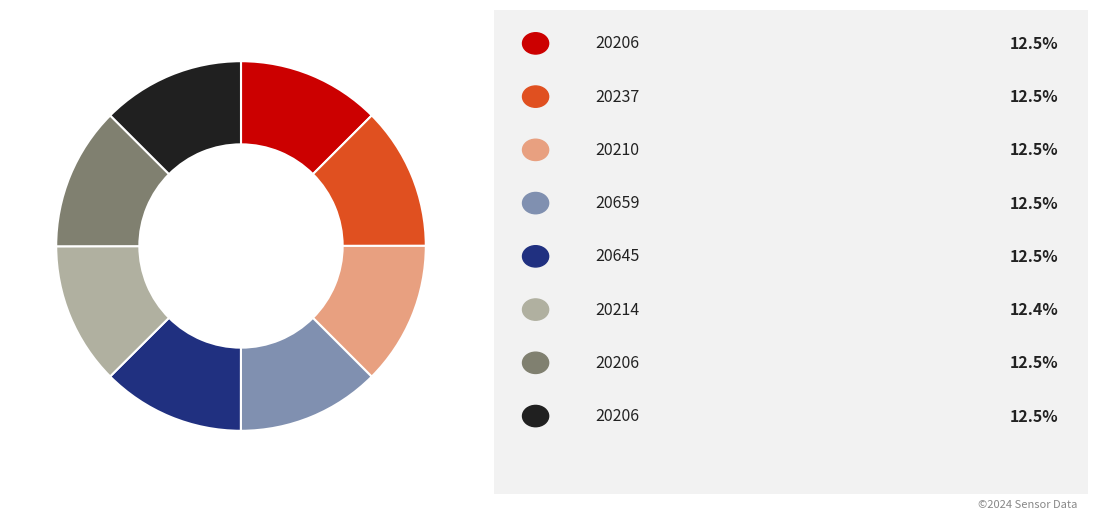

Is there a majority slice in this chart?

No